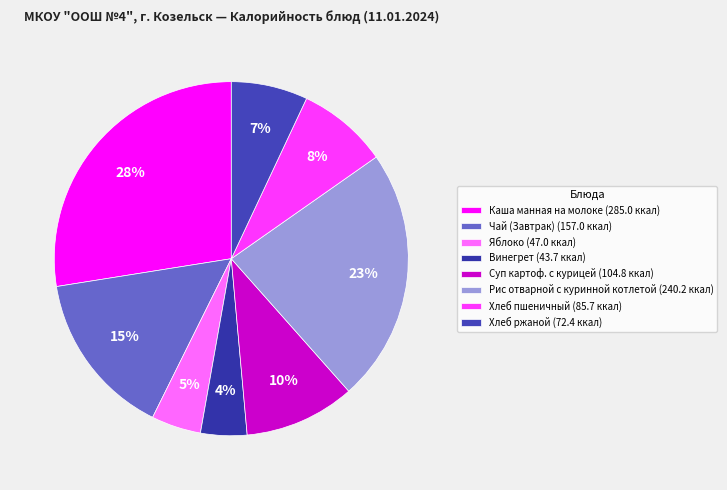

To the nearest percent, what is the combined percentage of Рис отварной с куринной котлетой and Хлеб пшеничный?

31%